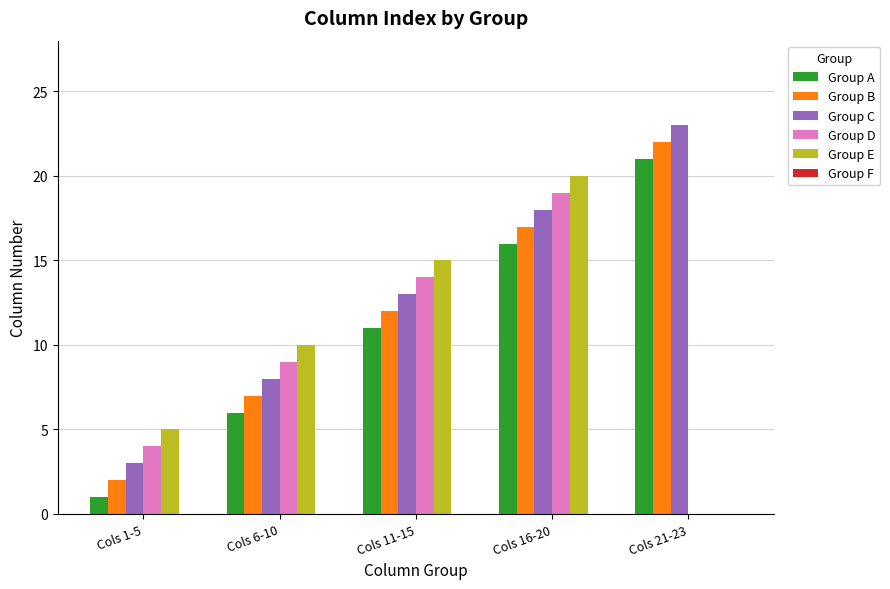

What is the sum of all Group A values?

55